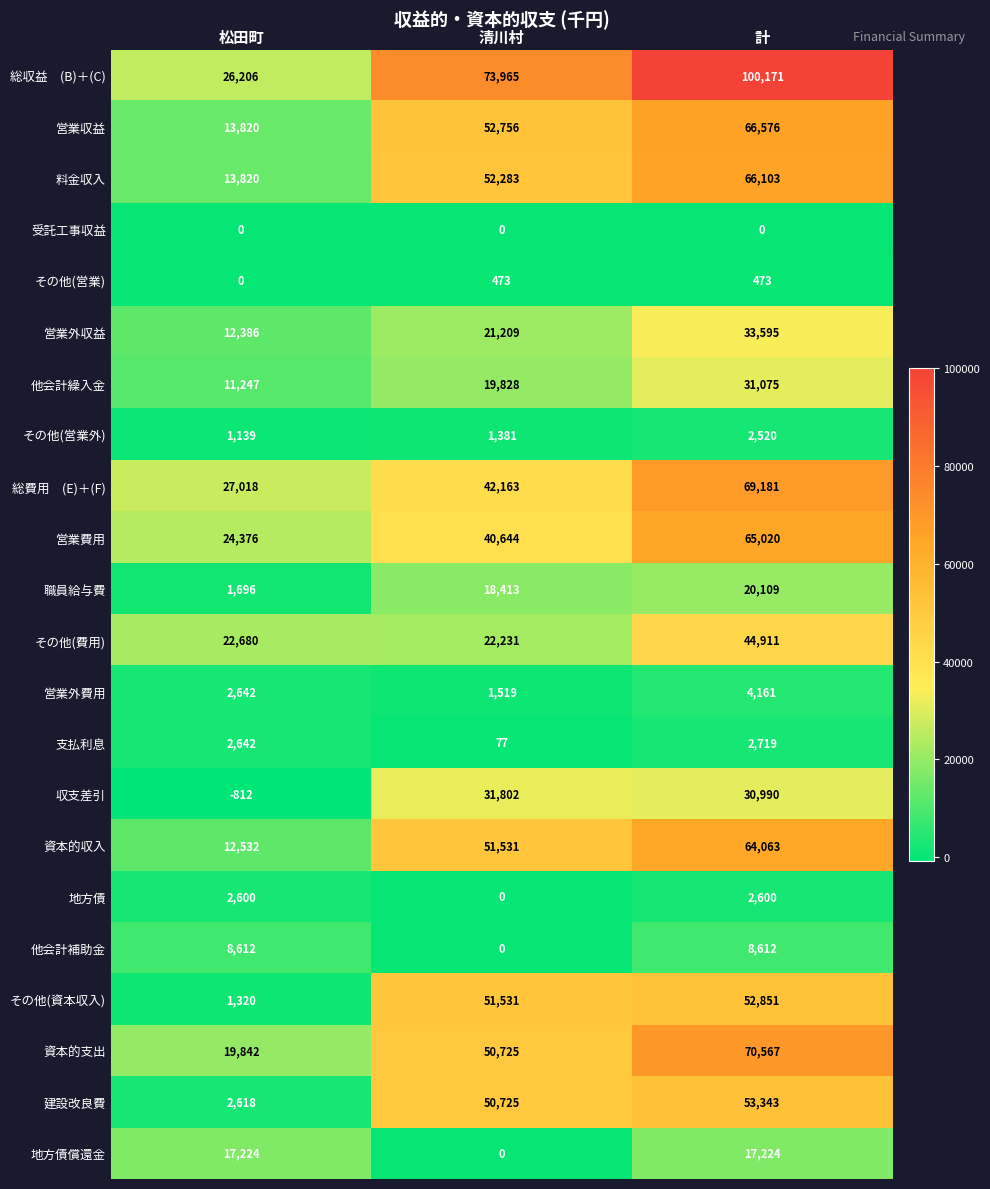

What is the difference between the maximum and minimum values in the 営業外収益 series?

21209